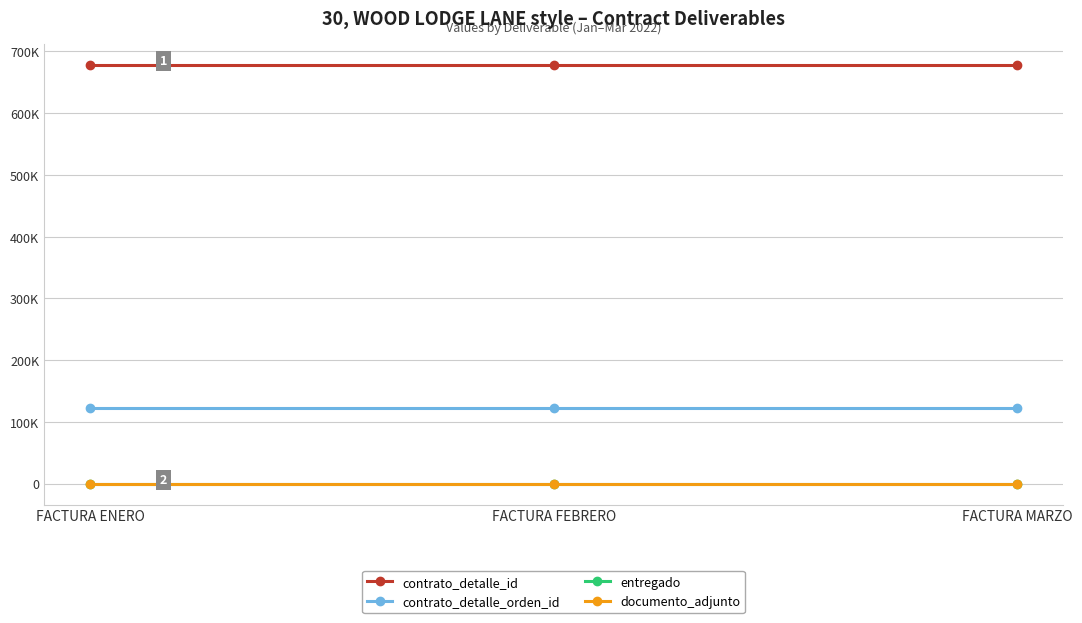

Which has a higher value, FACTURA ENERO or FACTURA MARZO?

FACTURA ENERO